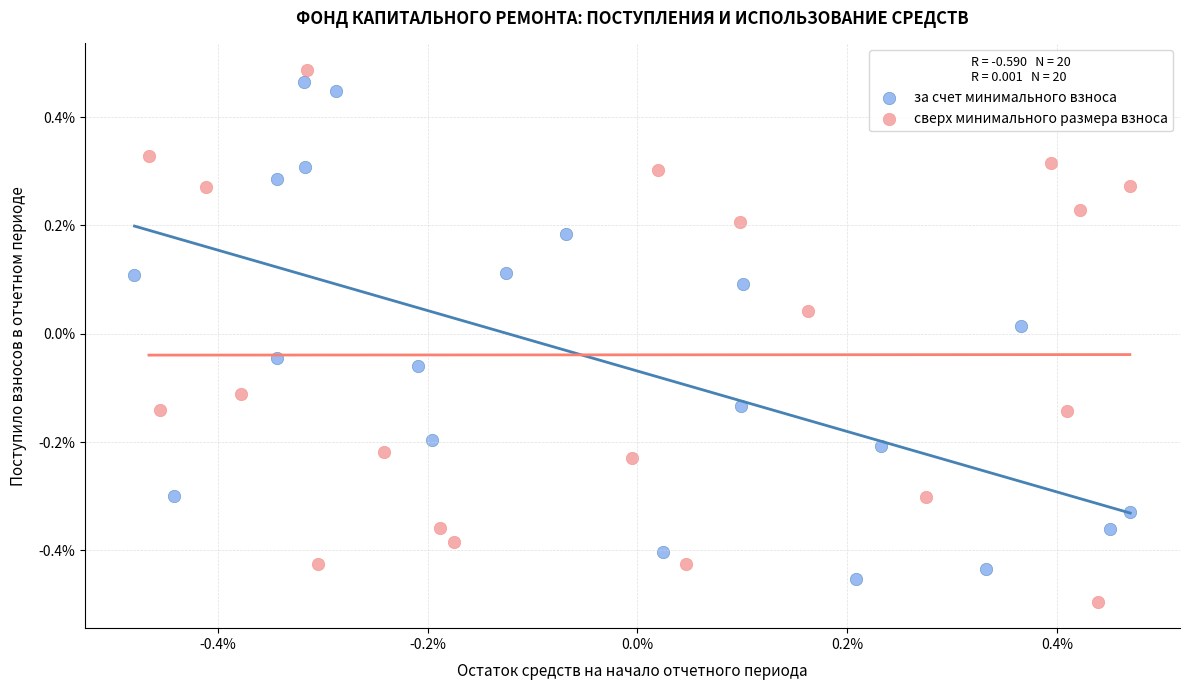

Which series contains the lowest Y value?

сверх минимального размера взноса